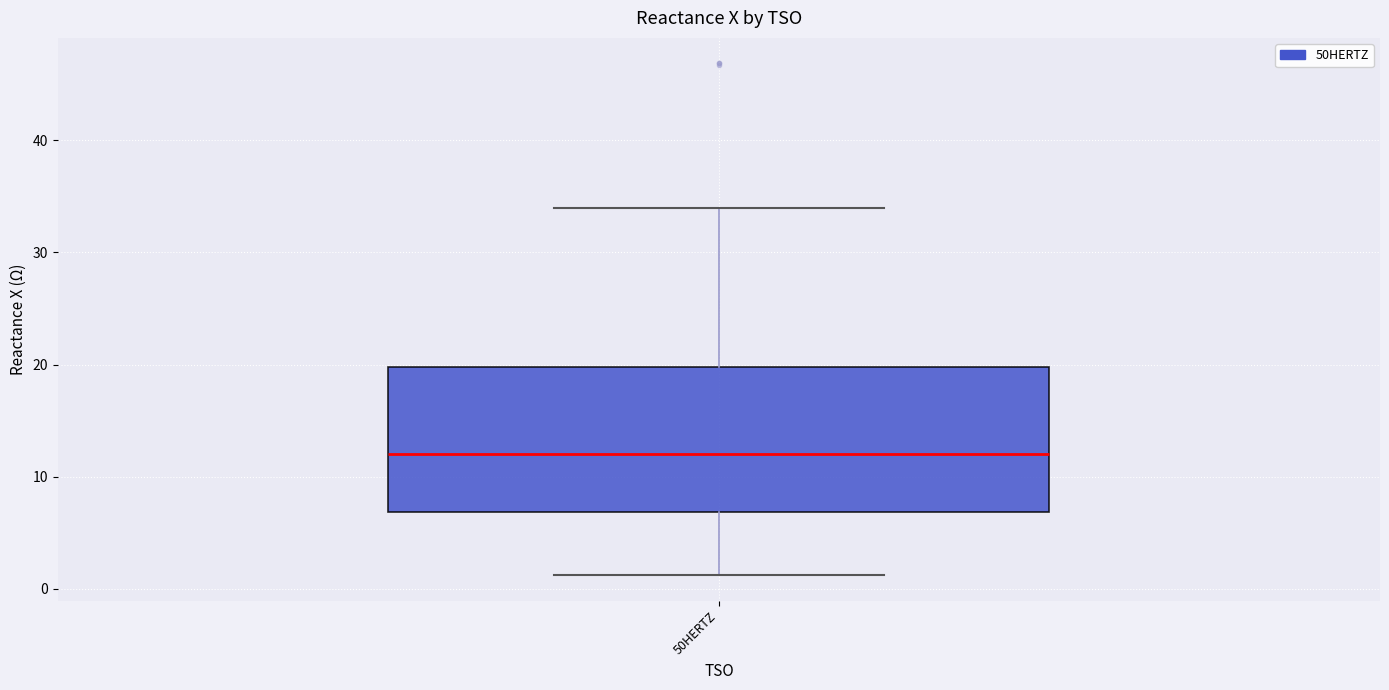

Where does the median line of the box for 50HERTZ sit on the y-axis? The values are not printed on the chart, so give them approximately, as read against the axis.

12